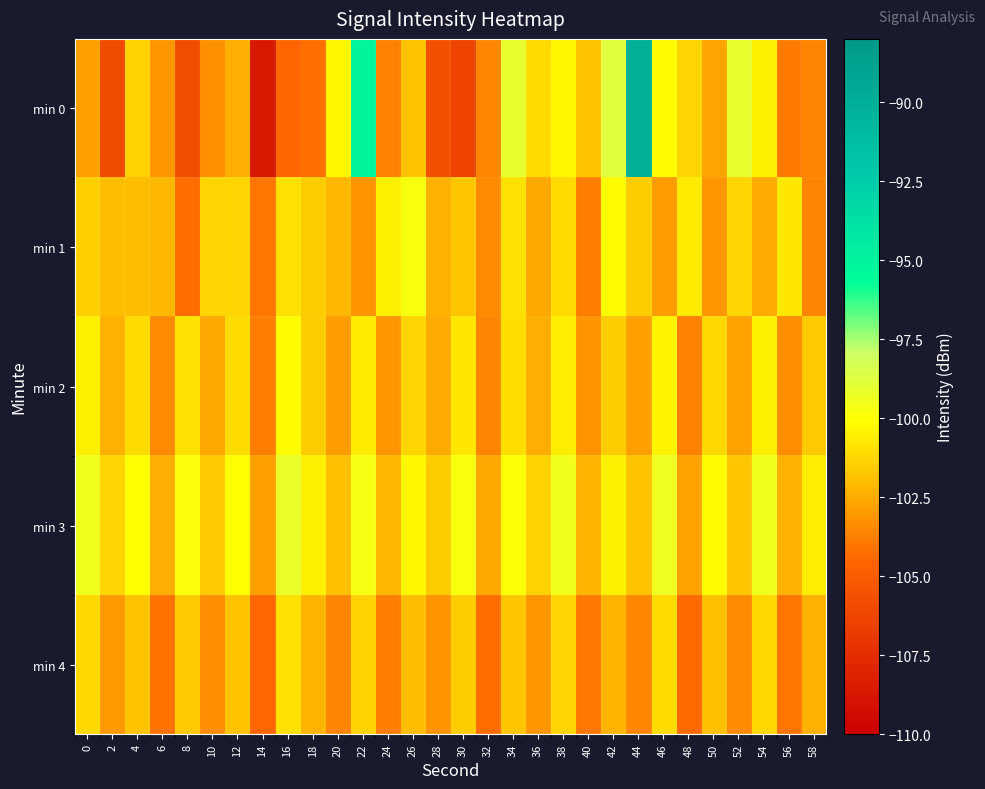

Which category has the highest value across all series?

44